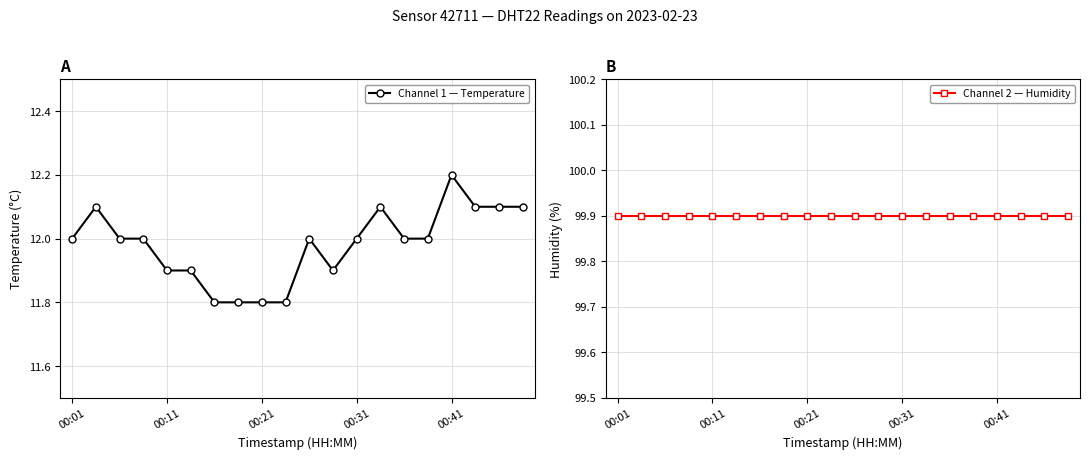

Between 9 and 18, which series saw the biggest shift?

Channel 1 — Temperature